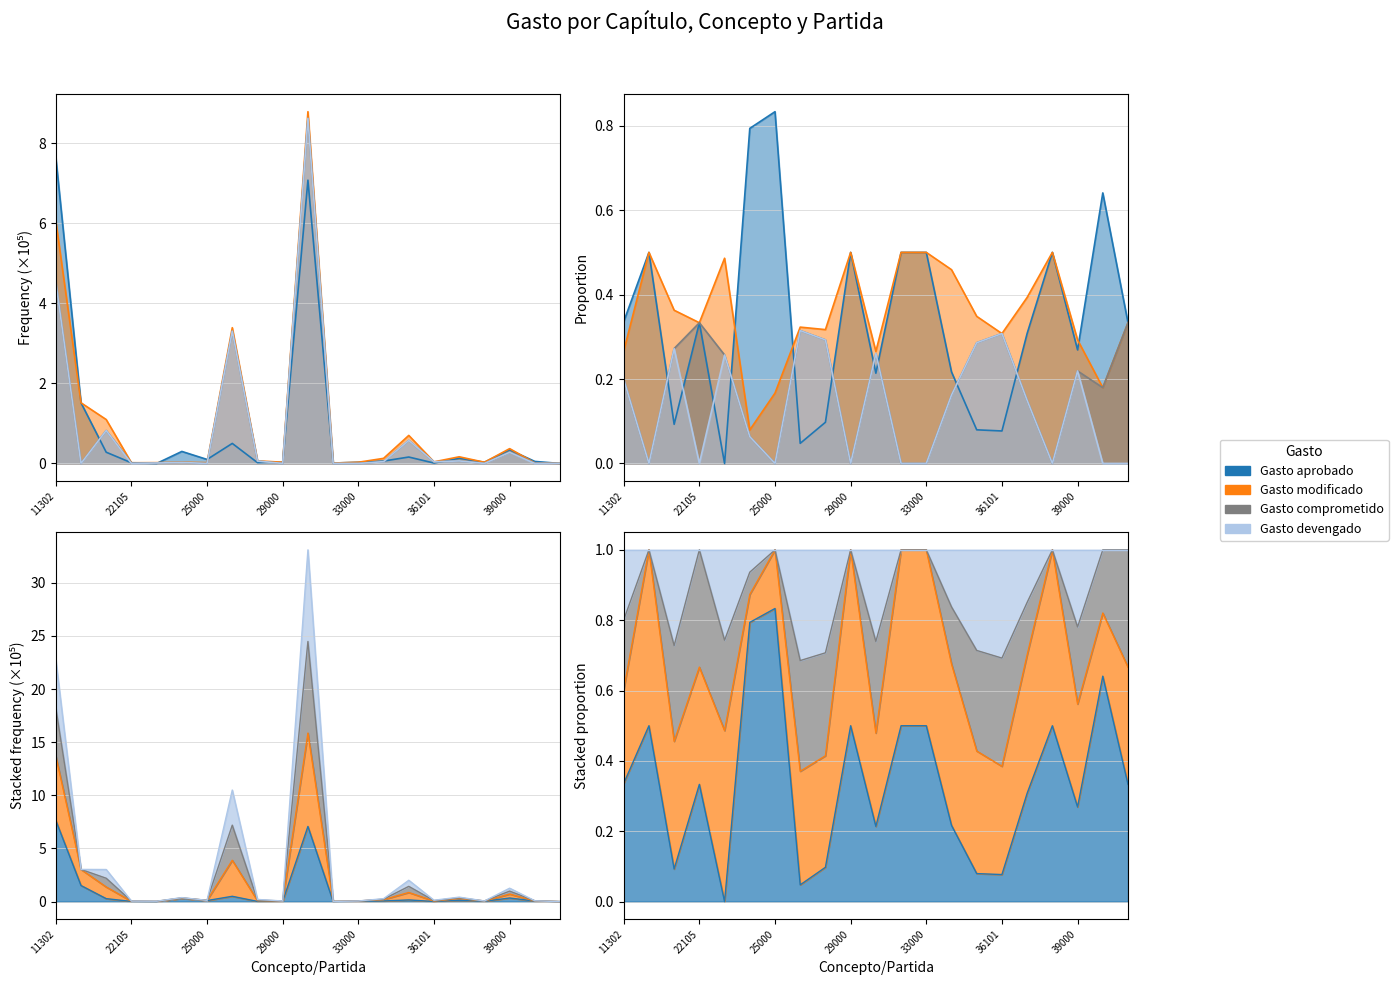

At which category does the chart reach its minimum across all series?

23501